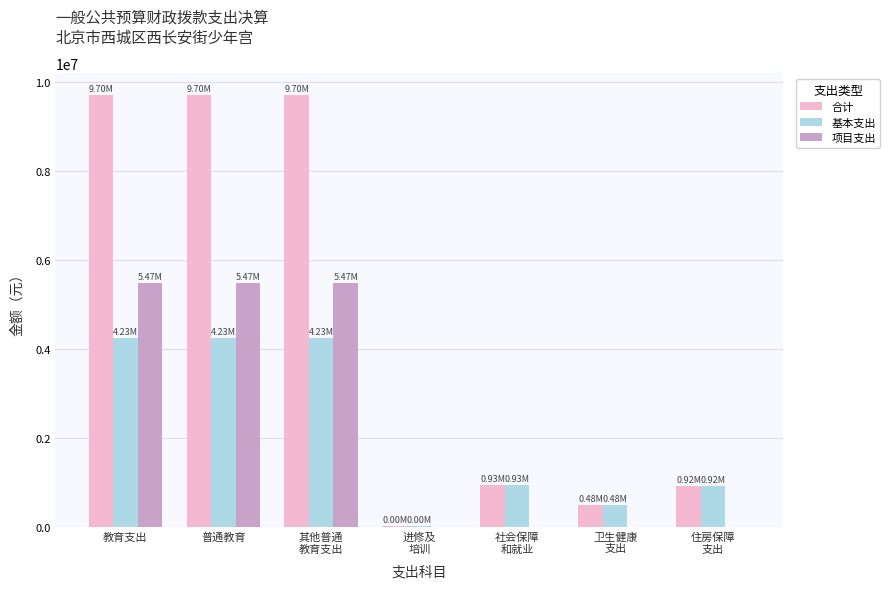

Is the value of 合计 at 卫生健康
支出 greater than the value of 项目支出 at 进修及
培训?

Yes